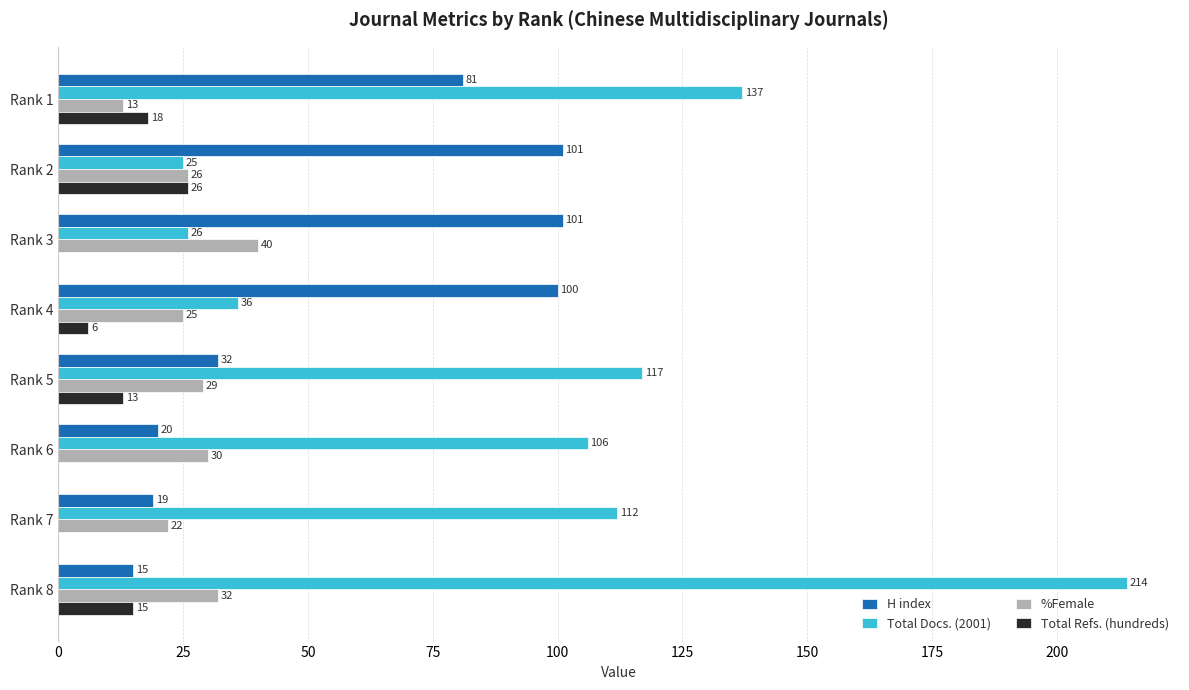

Which series has the largest total across all categories?

Total Docs. (2001)